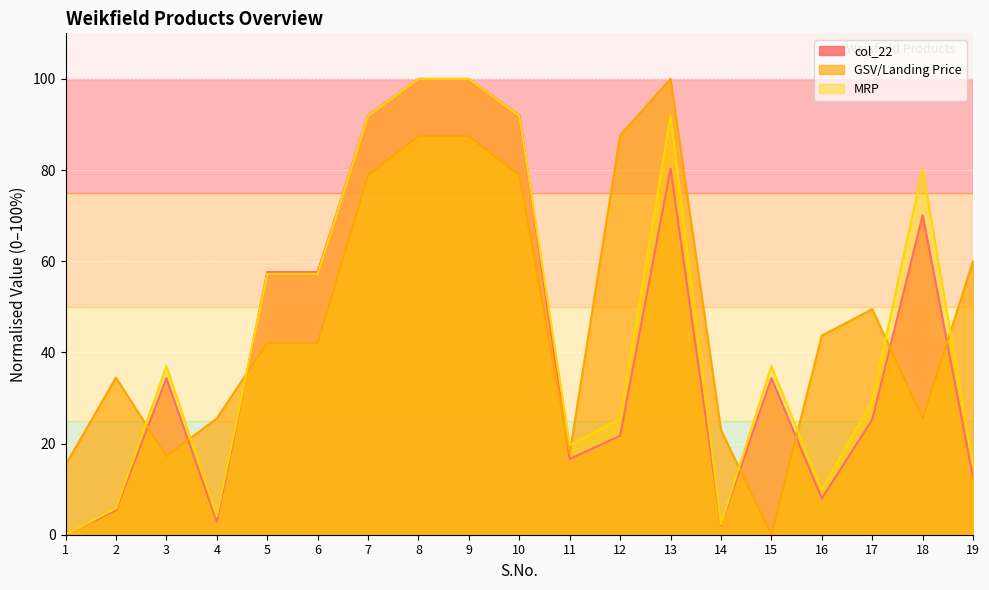

Which series has the largest total across all categories?

GSV/Landing Price